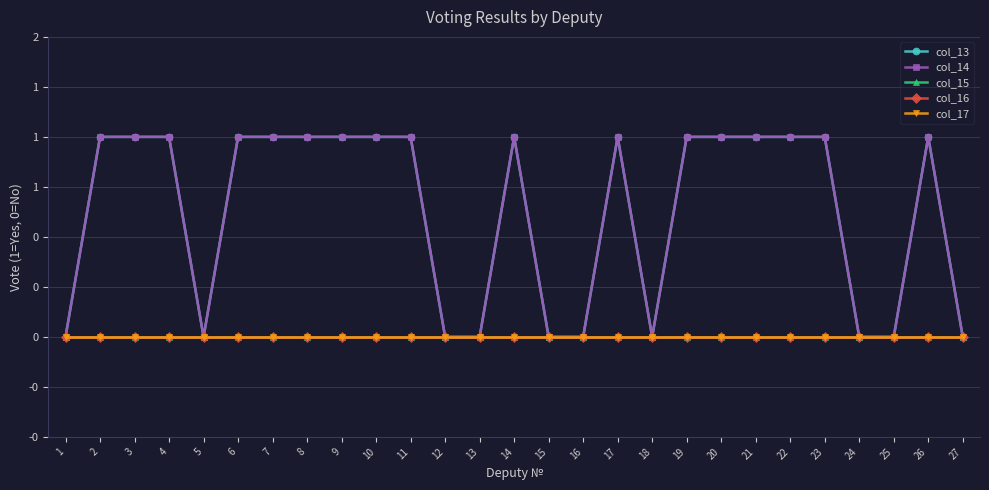

How many lines are shown in the chart?

5